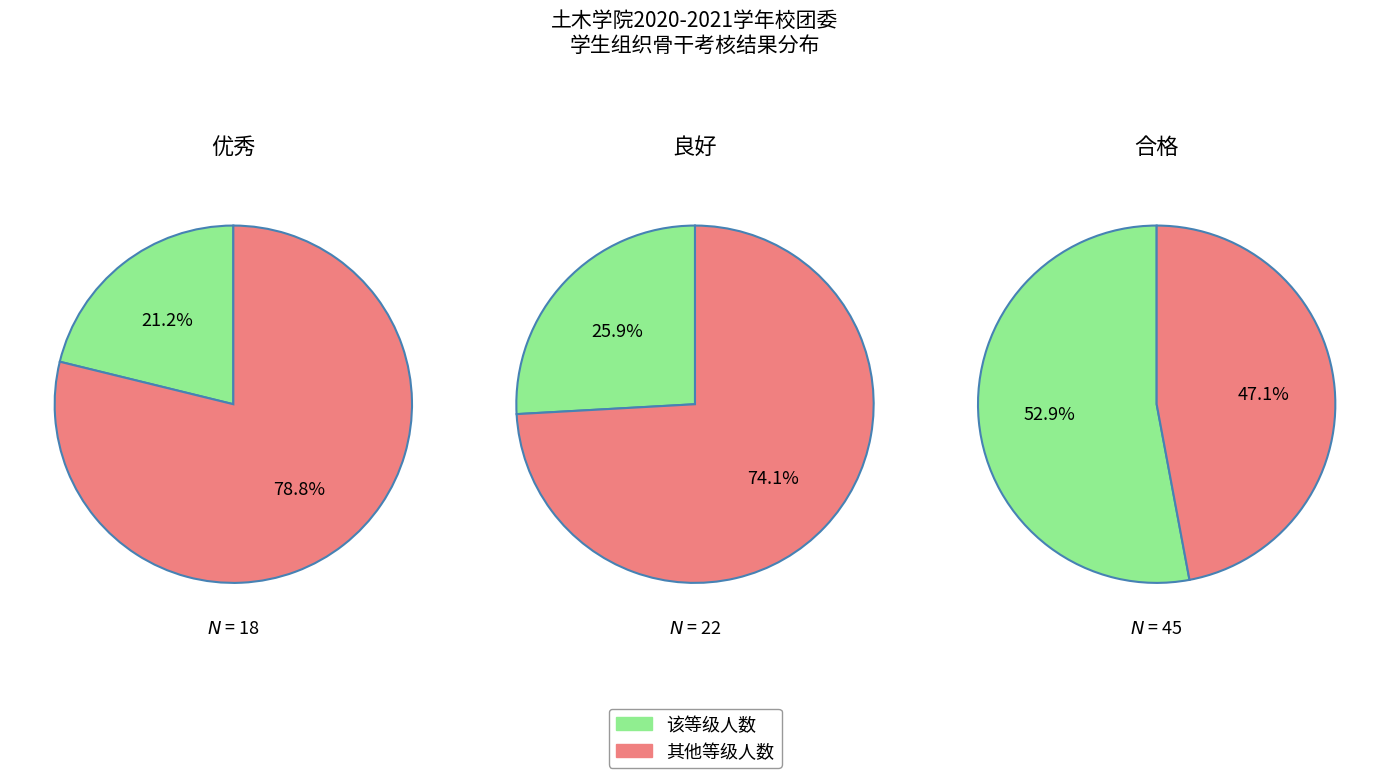

True or false: 优秀 accounts for 21% of the total.

True